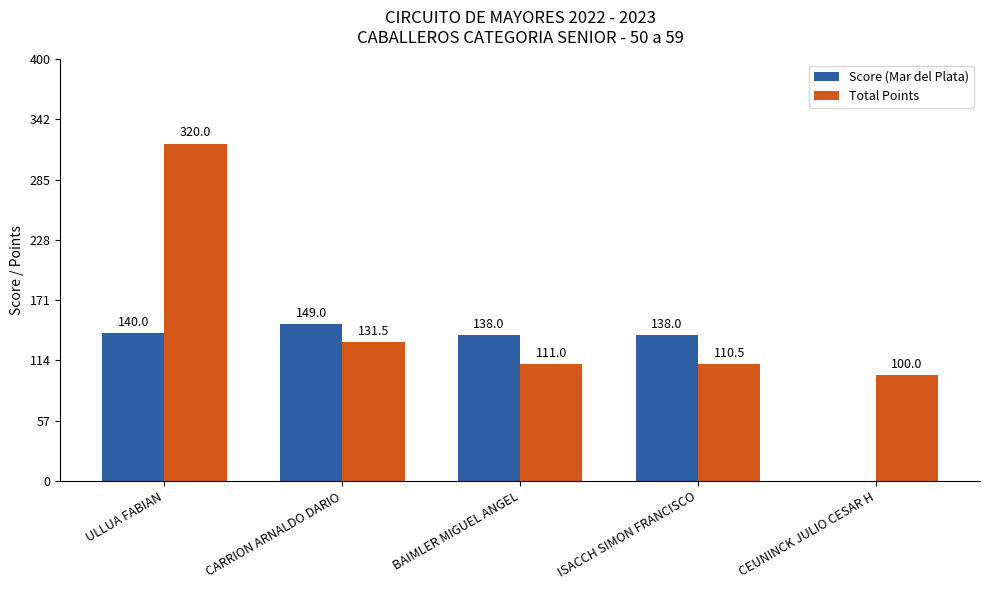

What is the sum of all Score (Mar del Plata) values?

565.0